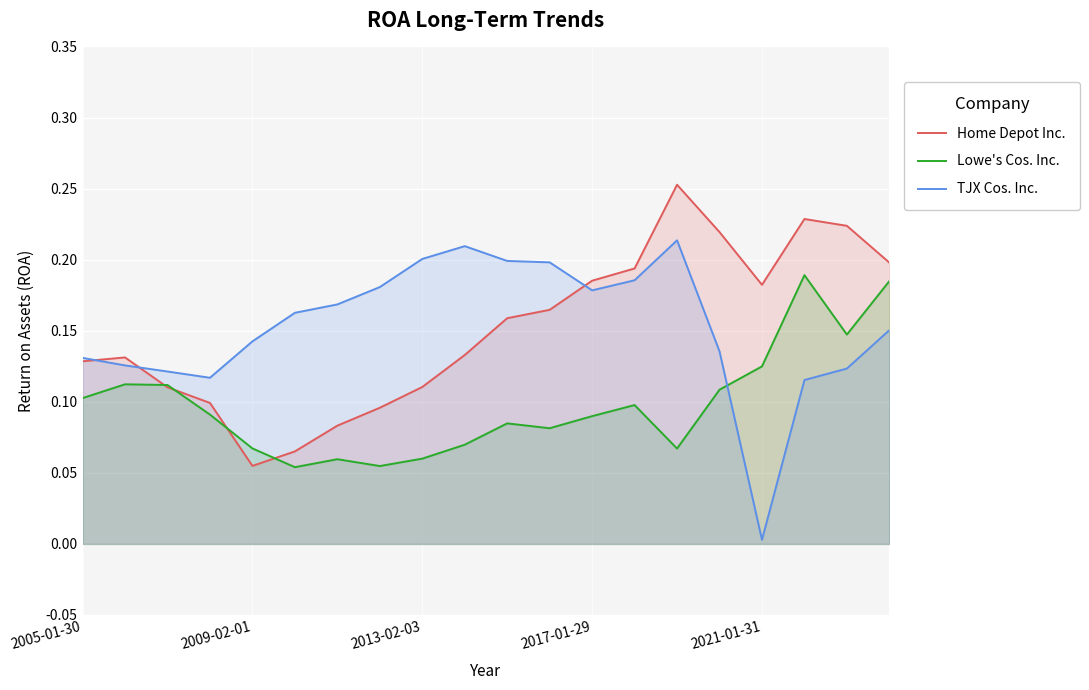

Which label corresponds to the smallest value in the chart?

2021-01-31